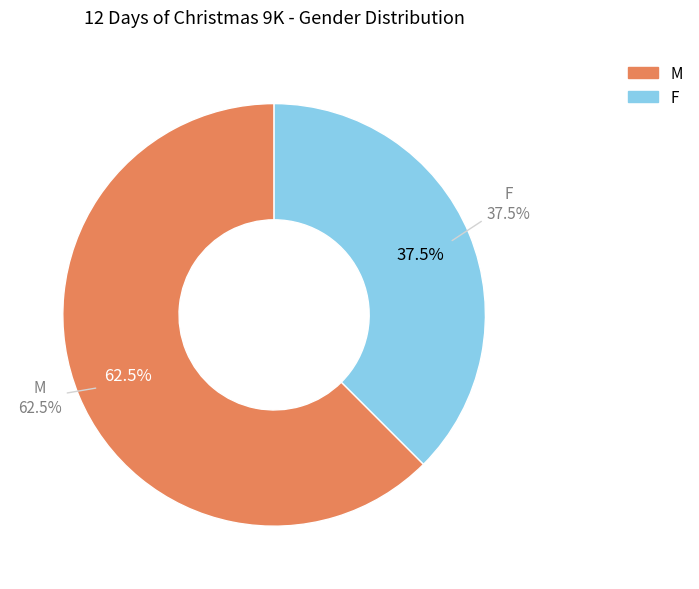

Which slice is the largest?

M